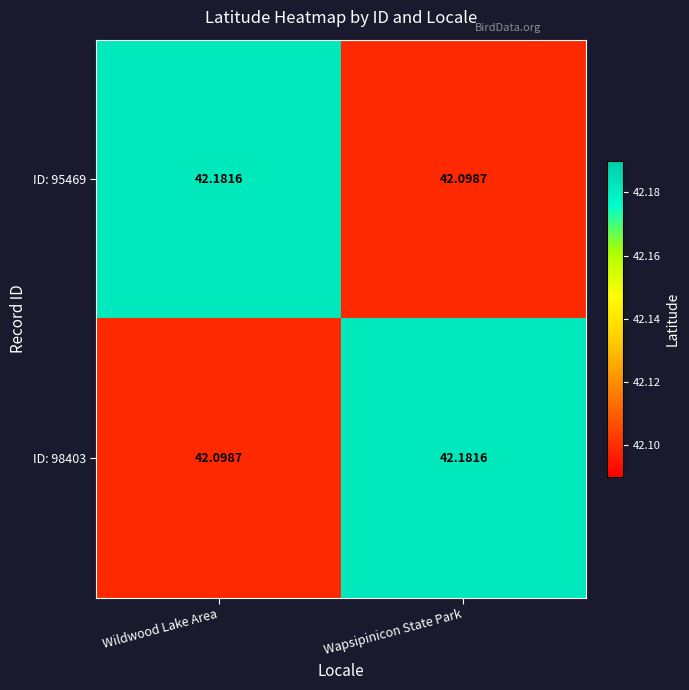

List the labels in order of ID: 95469 value, largest first.

Wildwood Lake Area, Wapsipinicon State Park